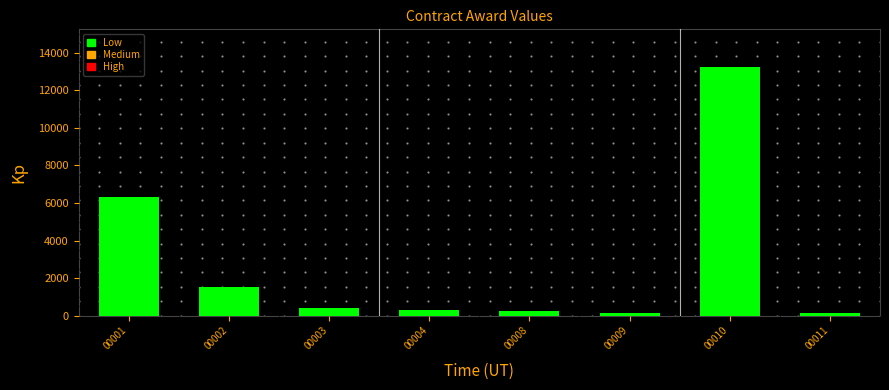

Is it true that the value at 00010 is 13258.8?

True